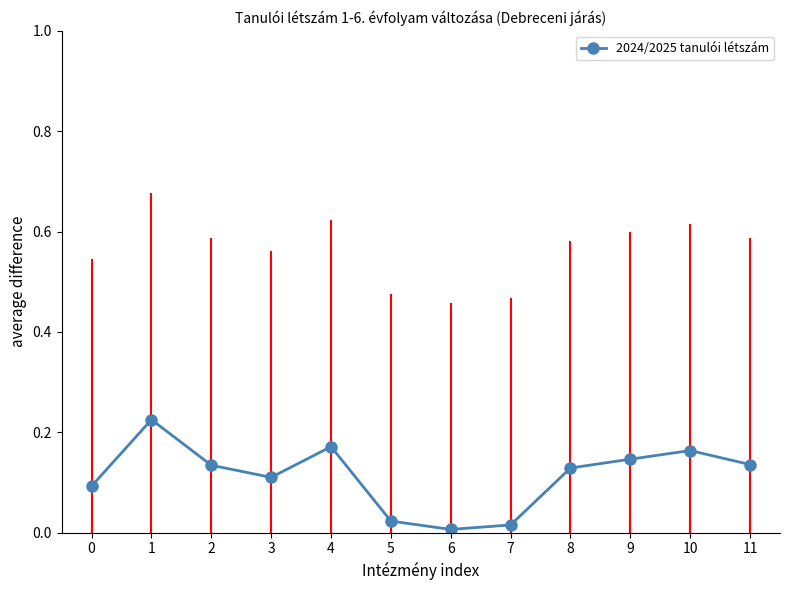

How many lines are shown in the chart?

1